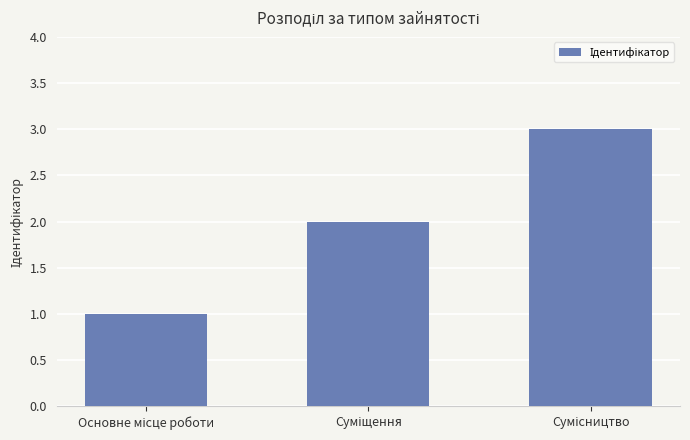

What is the greatest value displayed?

3